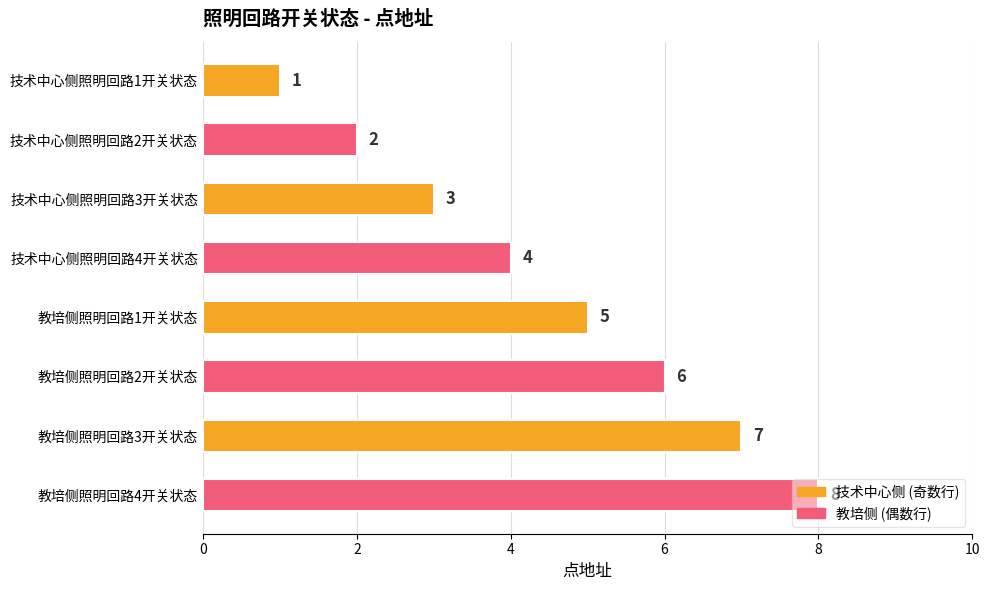

What is the difference between the second highest and second lowest values?

5